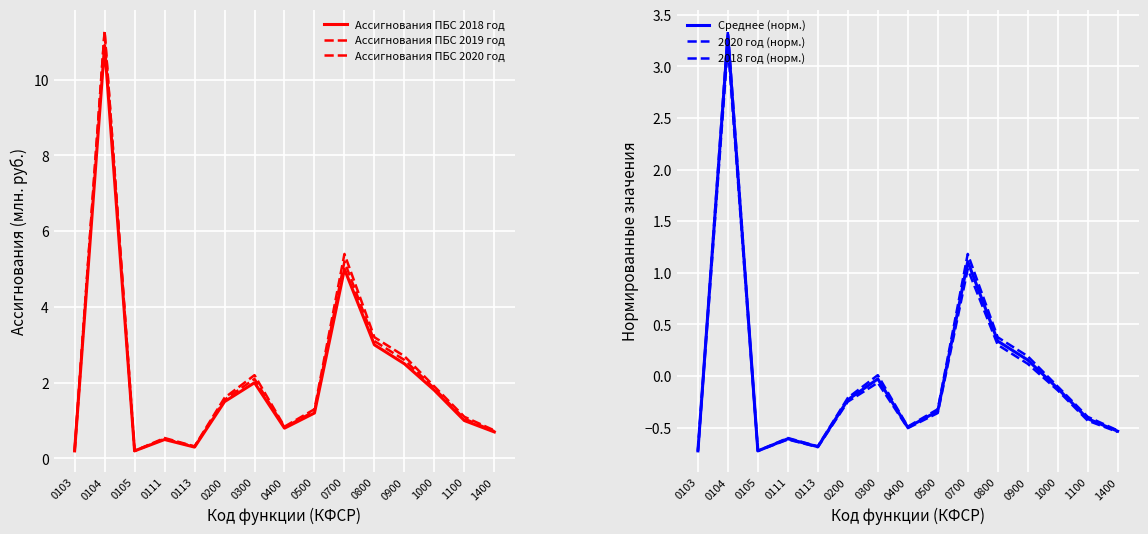

What is the value of the 2018 год (норм.) point at the 11th from the left?

0.3